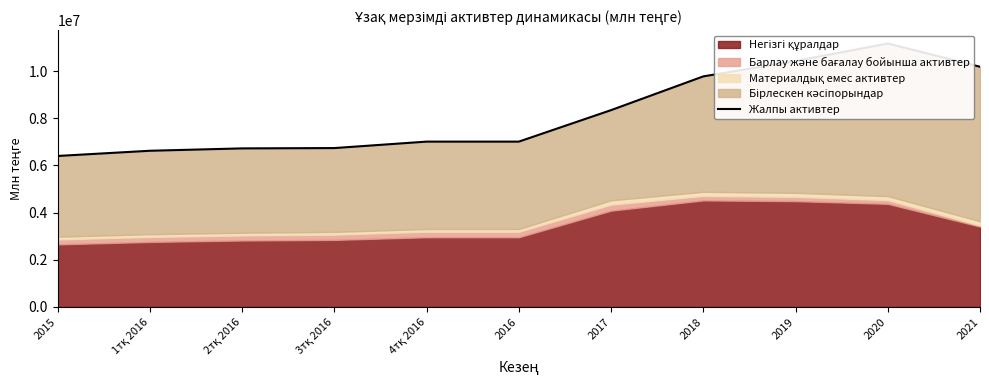

Is it true that the value at 2015 is 9984442.8?

False